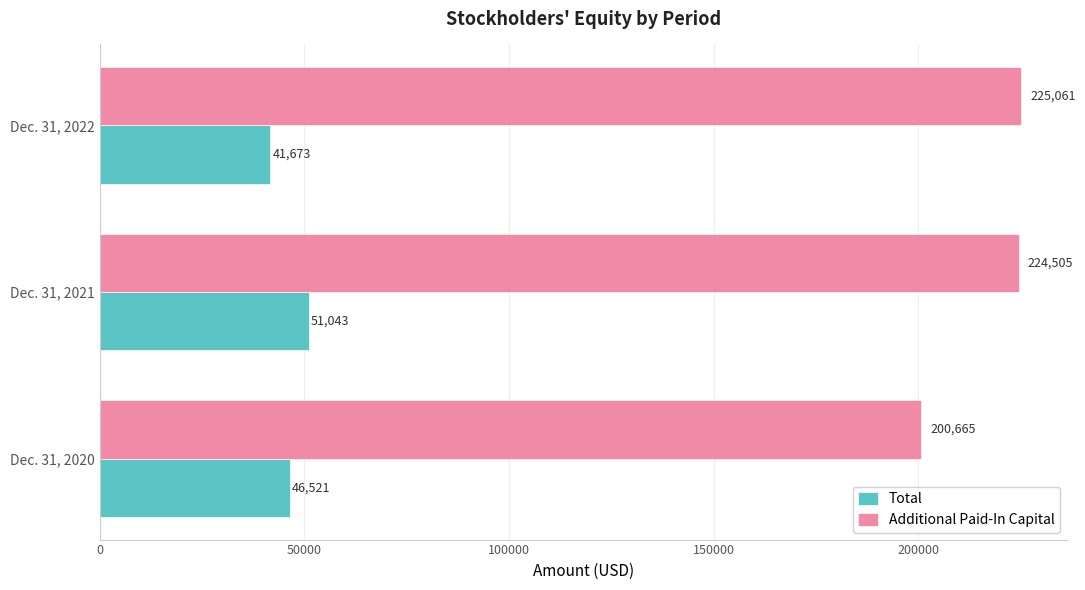

Which category has the highest value across all series?

Dec. 31, 2022